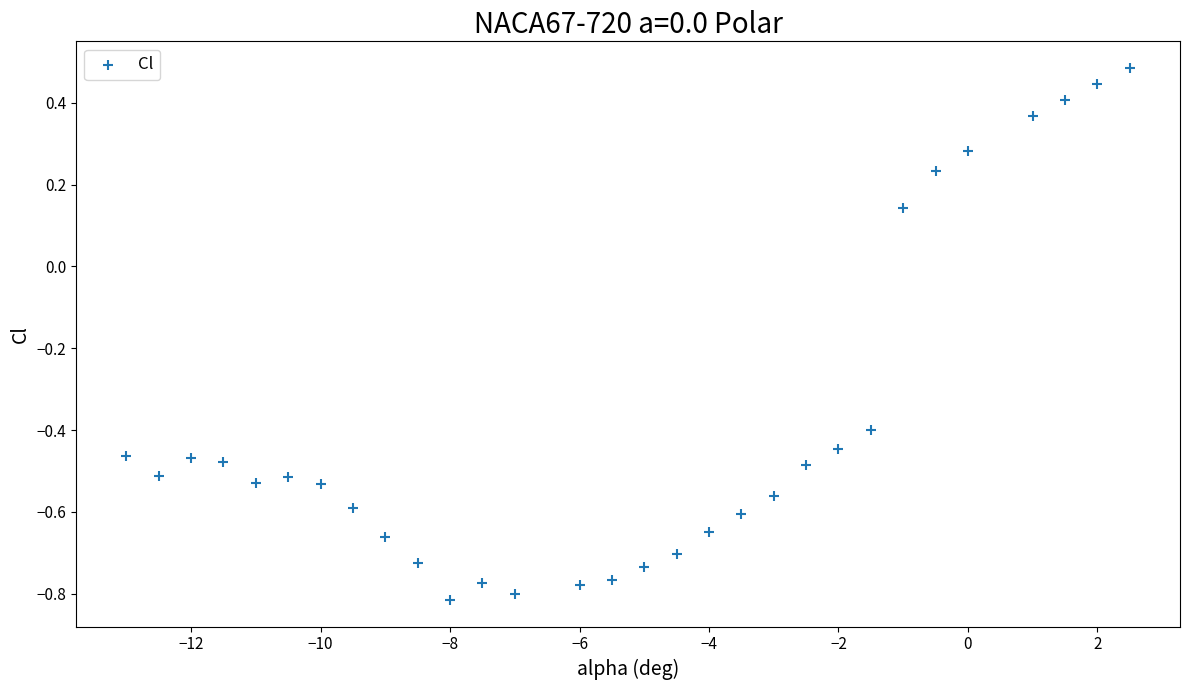

What is the range of Y values (max minus min)?

1.3